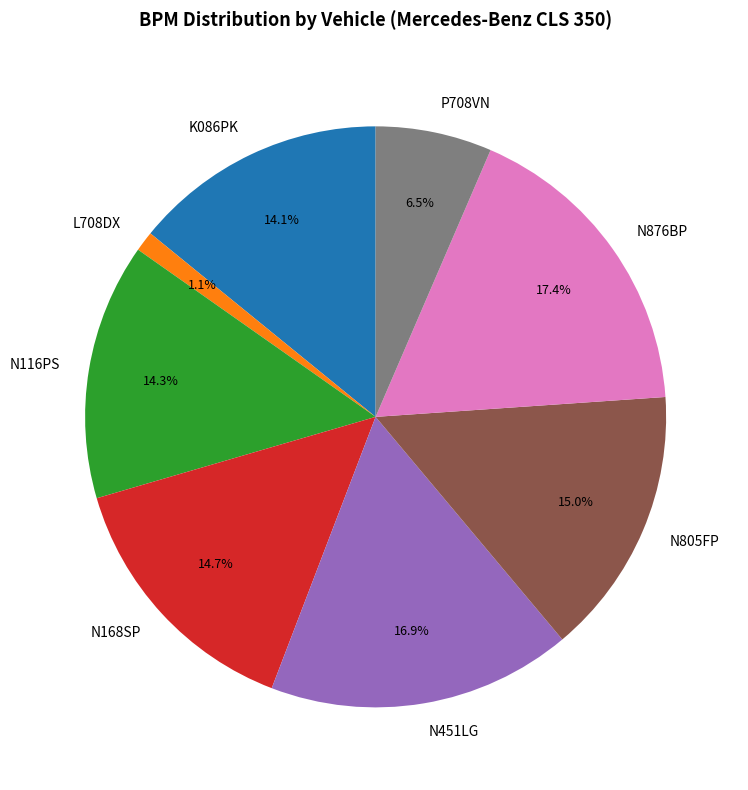

How many segments does this pie chart have?

8